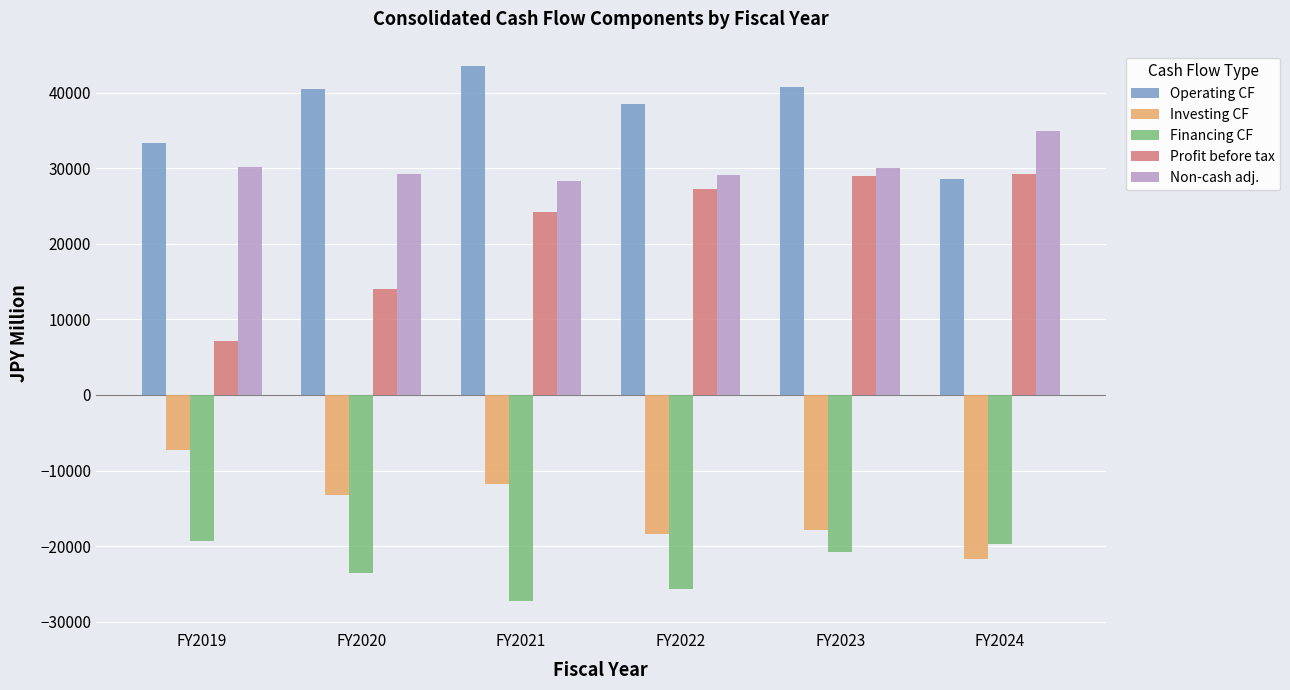

What is the spread (max minus min) of values at FY2019?

52747.8